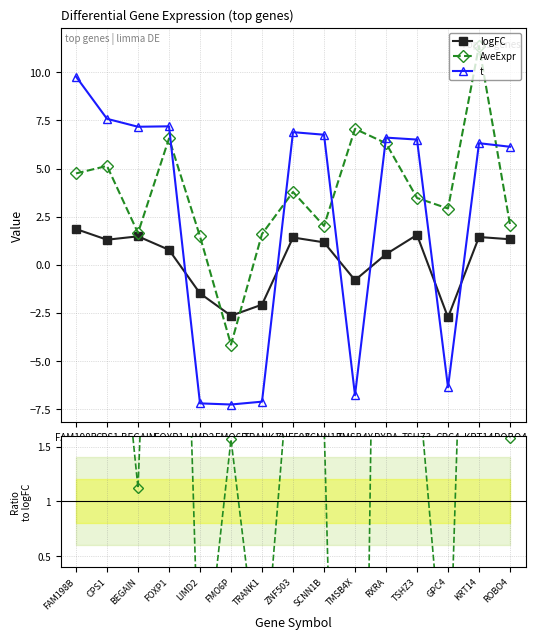

Which category has the highest value in the logFC series?

FAM198B